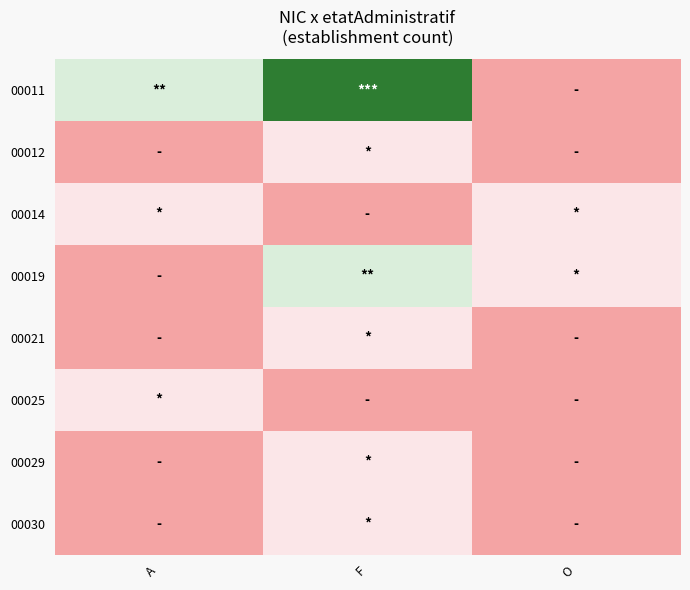

Which series has the largest total across all categories?

00011